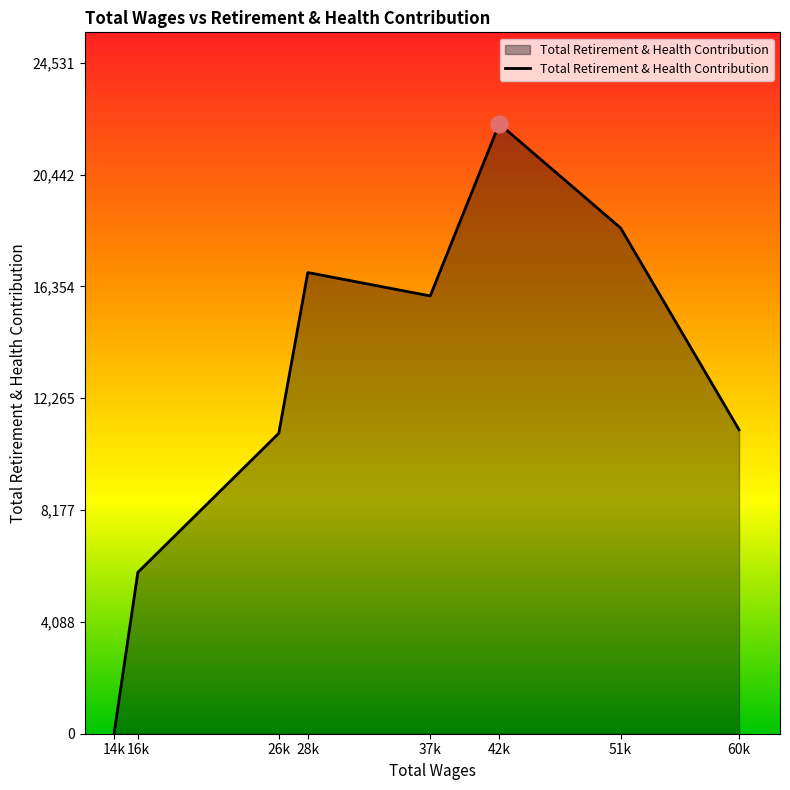

What is the difference between the maximum and second lowest values?

16401